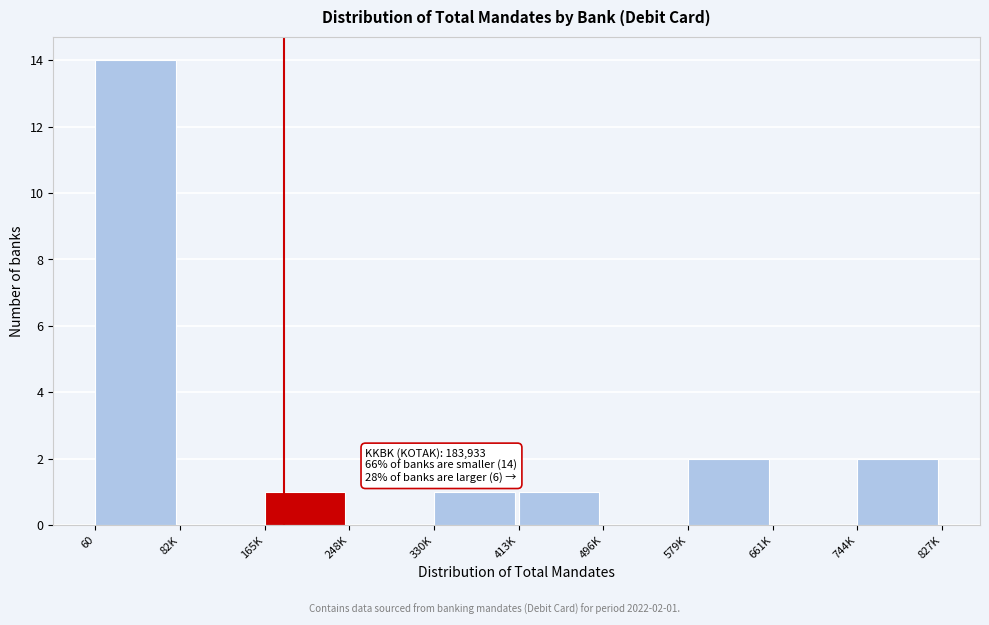

Reading left to right, what are all the values shown in this chart?

60=14	82K=0	165K=1	248K=0	330K=1	413K=1	496K=0	579K=2	661K=0	744K=2